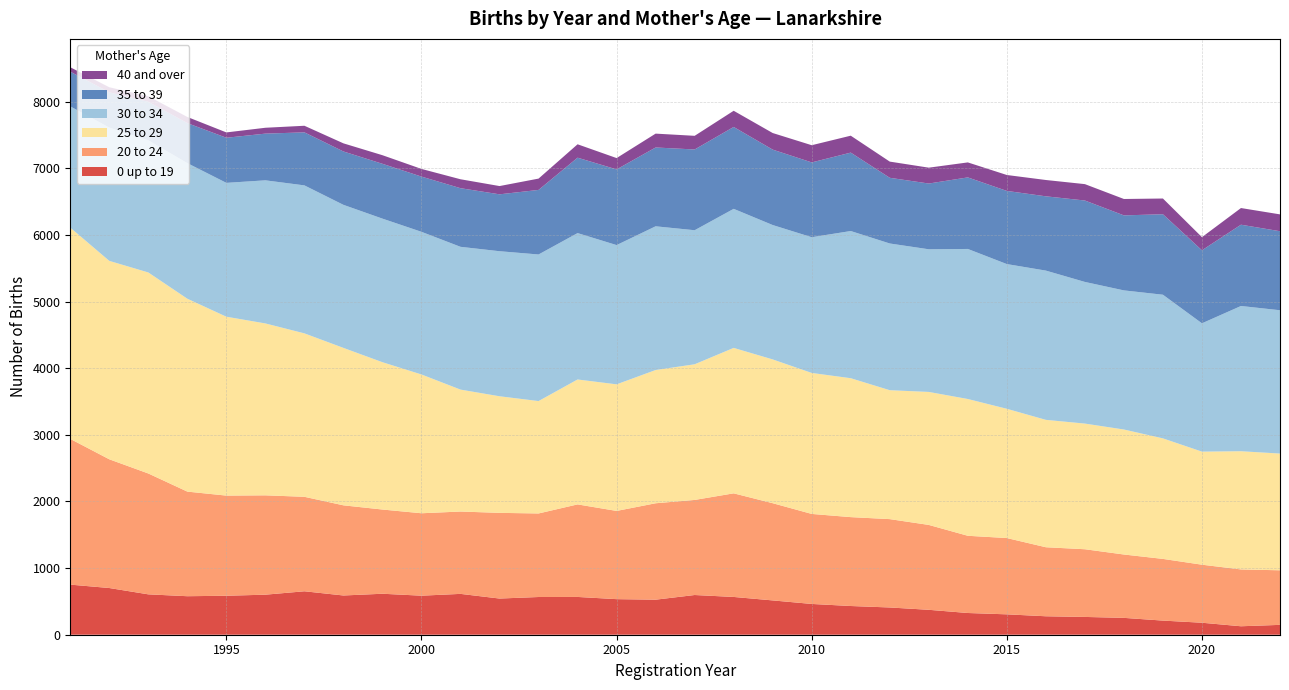

Reading right to left, transcribe all the data shown in this chart.

0 up to 19: 2022=148	2021=127	2020=180	2019=212	2018=253	2017=267	2016=277	2015=306	2014=326	2013=374	2012=409	2011=431	2010=462	2009=515	2008=567	2007=596	2006=526	2005=534	2004=567	2003=566	2002=543	2001=613	2000=586	1999=615	1998=589	1997=652	1996=601	1995=585	1994=578	1993=606	1992=701	1991=752
20 to 24: 2022=819	2021=853	2020=871	2019=926	2018=951	2017=1016	2016=1036	2015=1145	2014=1159	2013=1274	2012=1326	2011=1334	2010=1351	2009=1459	2008=1555	2007=1427	2006=1447	2005=1324	2004=1389	2003=1254	2002=1286	2001=1236	2000=1237	1999=1264	1998=1353	1997=1418	1996=1491	1995=1503	1994=1570	1993=1814	1992=1932	1991=2187
25 to 29: 2022=1752	2021=1774	2020=1697	2019=1809	2018=1876	2017=1886	2016=1912	2015=1940	2014=2053	2013=1996	2012=1935	2011=2085	2010=2116	2009=2158	2008=2183	2007=2036	2006=2000	2005=1900	2004=1875	2003=1687	2002=1750	2001=1830	2000=2083	1999=2211	1998=2363	1997=2453	1996=2580	1995=2685	1994=2895	1993=3017	1992=2978	1991=3171
30 to 34: 2022=2151	2021=2180	2020=1926	2019=2156	2018=2088	2017=2126	2016=2240	2015=2172	2014=2252	2013=2141	2012=2202	2011=2209	2010=2037	2009=2017	2008=2087	2007=2012	2006=2157	2005=2090	2004=2197	2003=2200	2002=2177	2001=2143	2000=2141	1999=2155	1998=2147	1997=2221	1996=2148	1995=2009	1994=2035	1993=1984	1992=2001	1991=1820
35 to 39: 2022=1186	2021=1220	2020=1096	2019=1208	2018=1126	2017=1222	2016=1115	2015=1098	2014=1074	2013=987	2012=986	2011=1177	2010=1123	2009=1132	2008=1229	2007=1212	2006=1183	2005=1136	2004=1132	2003=969	2002=854	2001=880	2000=829	1999=823	1998=801	1997=796	1996=701	1995=677	1994=601	1993=578	1992=529	1991=521
40 and over: 2022=253	2021=250	2020=197	2019=236	2018=246	2017=246	2016=245	2015=239	2014=225	2013=238	2012=243	2011=254	2010=258	2009=249	2008=243	2007=205	2006=208	2005=170	2004=201	2003=170	2002=124	2001=134	2000=115	1999=129	1998=122	1997=99	1996=88	1995=80	1994=92	1993=83	1992=76	1991=66